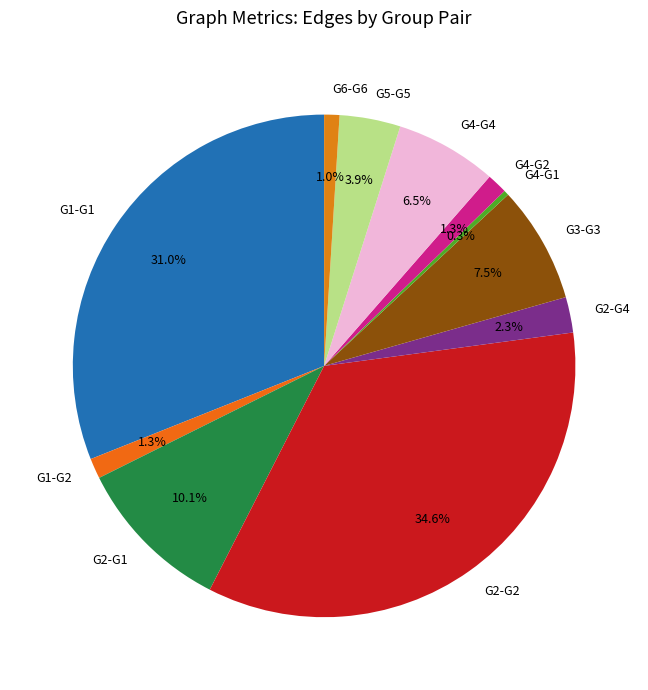

To the nearest percent, what portion does G2-G2 represent?

35%